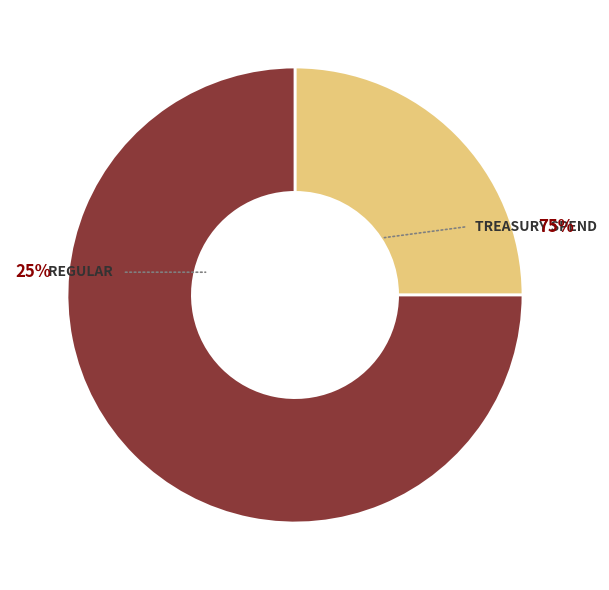

Count the number of slices in the pie.

2